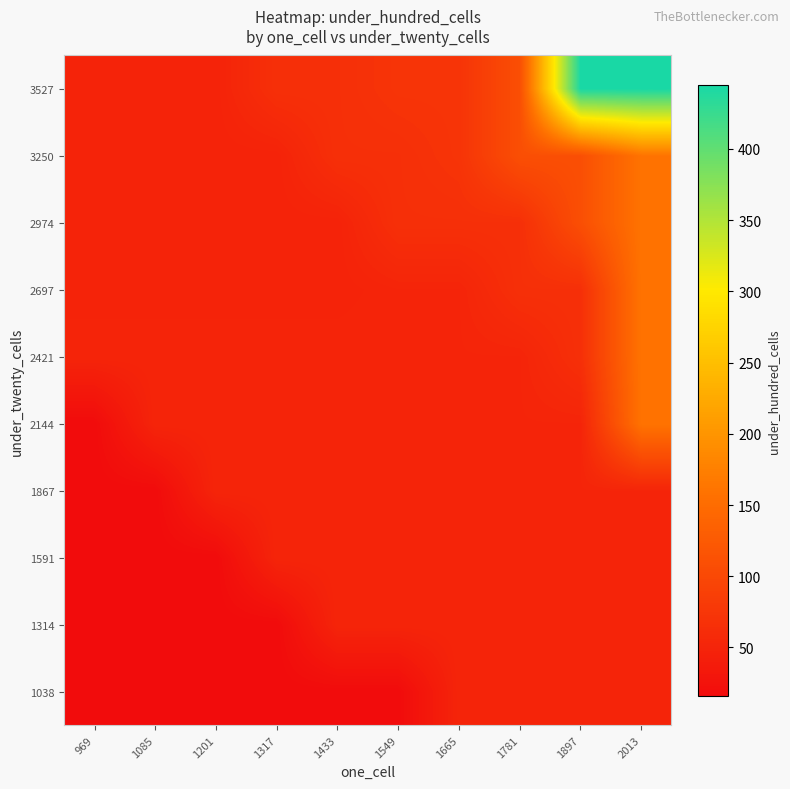

At how many categories does at least one series exceed 395?

2